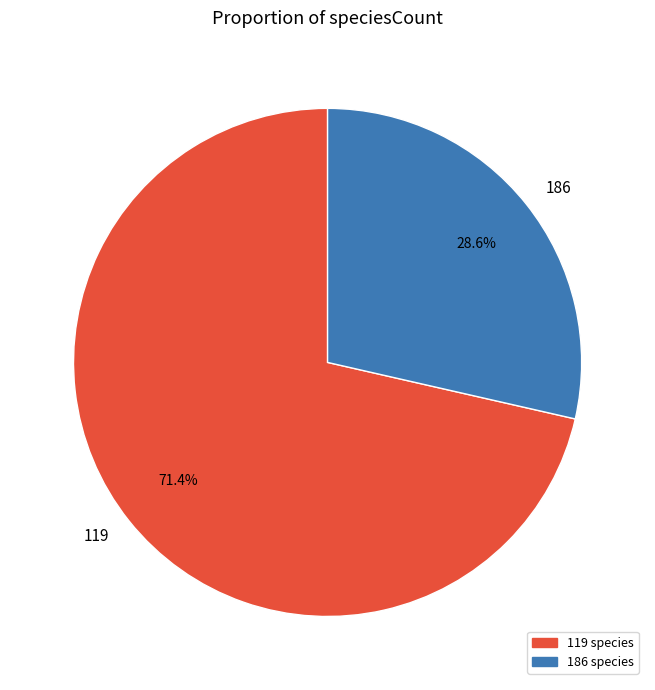

Is the sum of 186 and 119 greater than half?

Yes